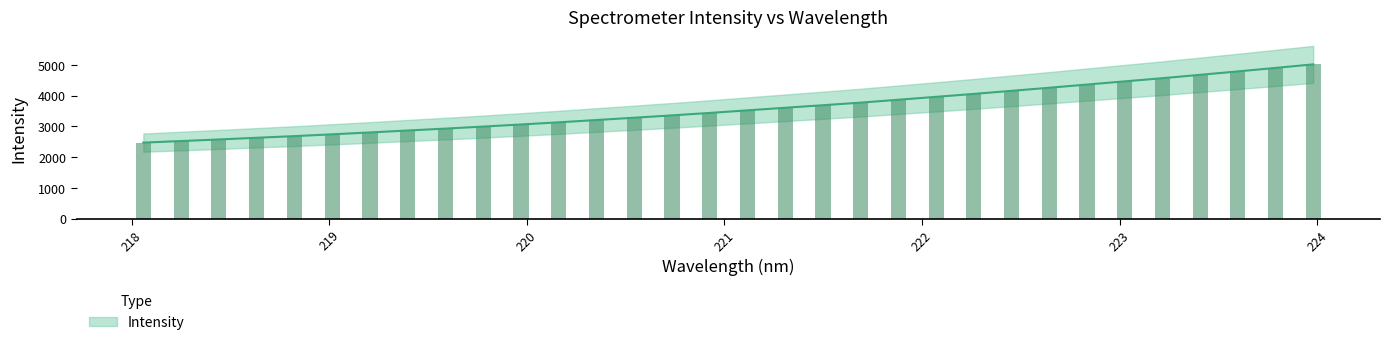

Between 223.7895 and 221.3083, which is larger?

223.7895